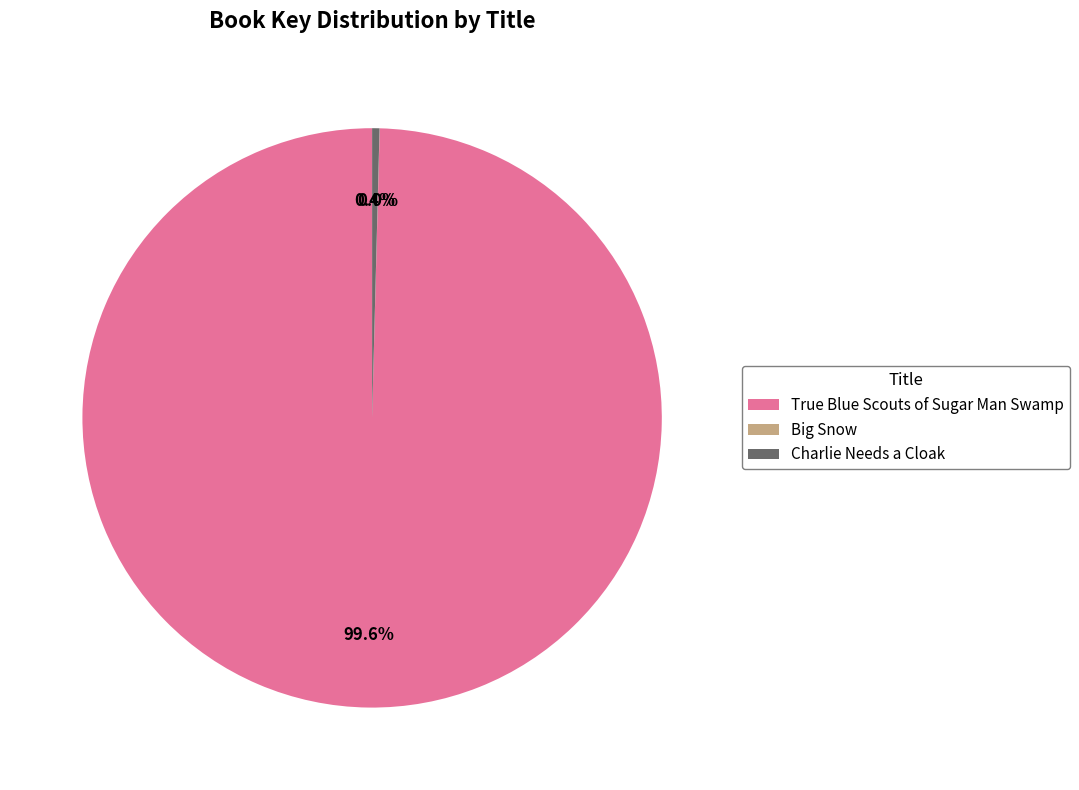

Which slice represents more than half of the pie?

True Blue Scouts of Sugar Man Swamp